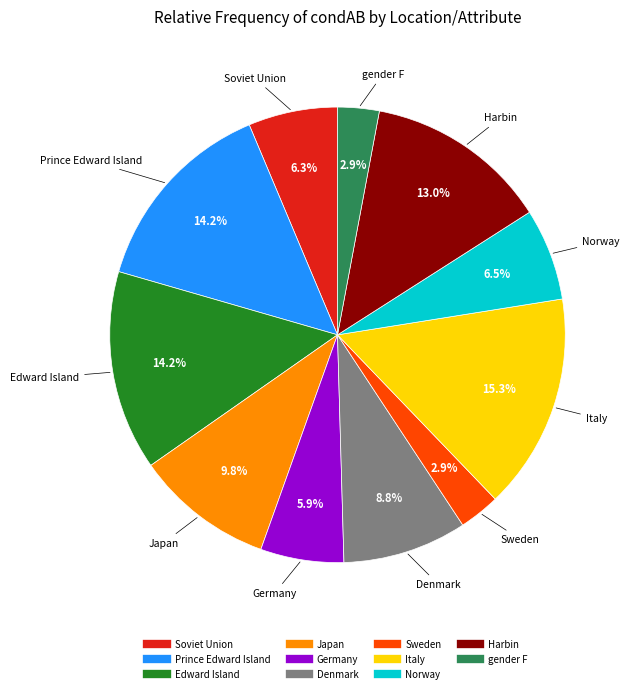

Is there a majority slice in this chart?

No